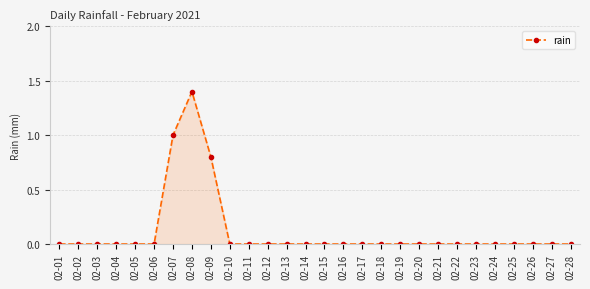

What is the greatest value displayed?

1.4